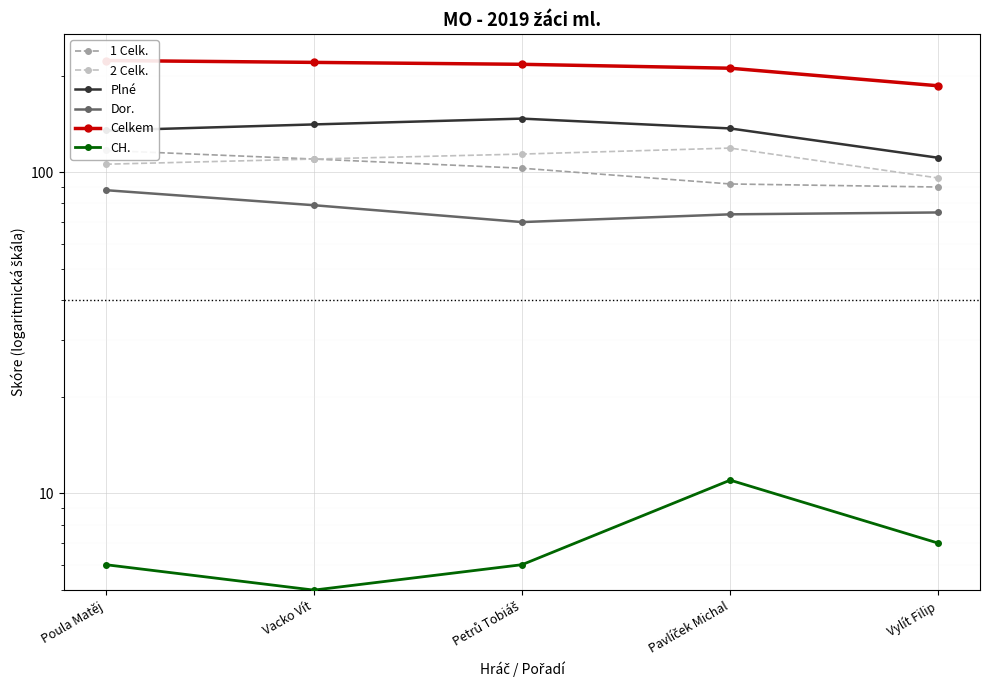

At which category is the sum across all series the highest?

Poula Matěj